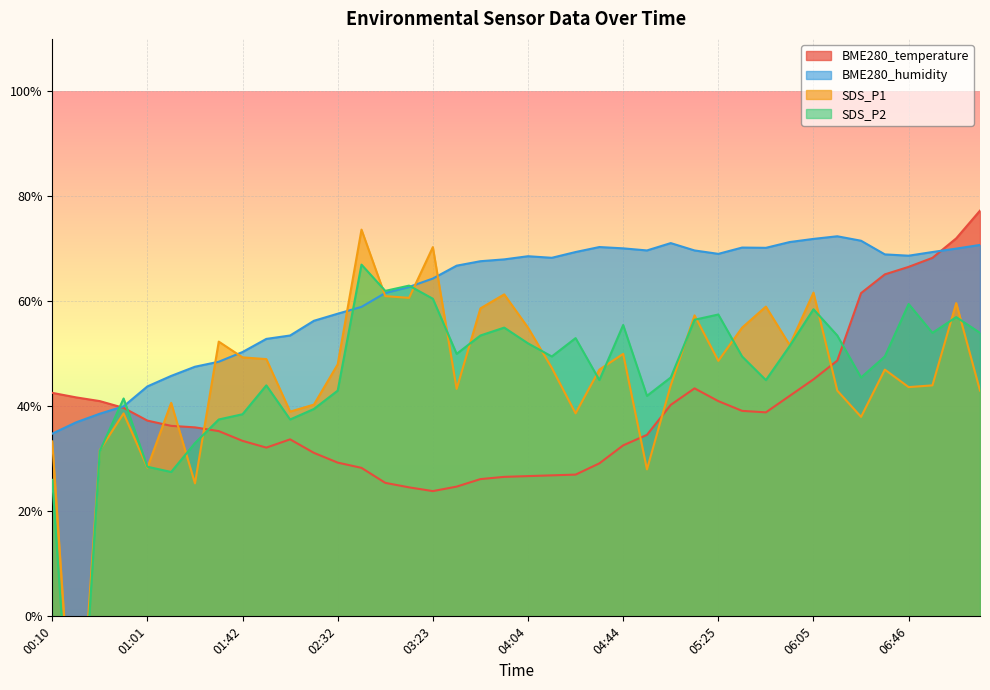

How many values in the BME280_humidity series exceed 68?

20